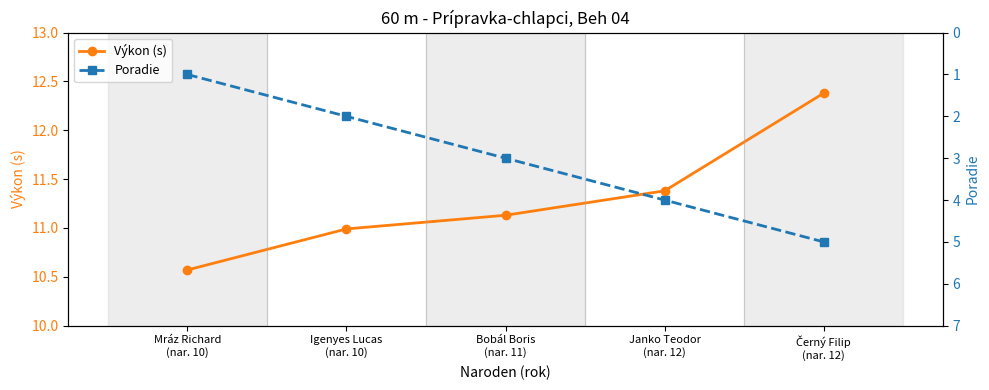

Rank the series by their maximum value, from lowest to highest.

Poradie, Výkon (s)